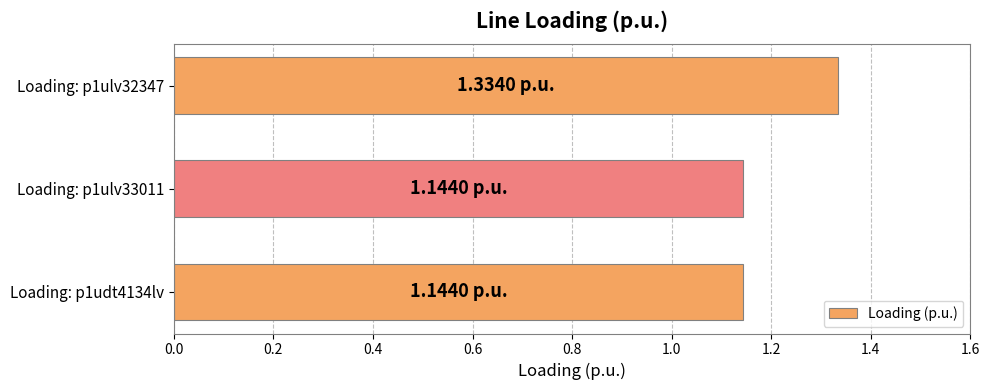

Which has a higher value, Loading: p1ulv32347 or Loading: p1udt4134lv?

Loading: p1ulv32347